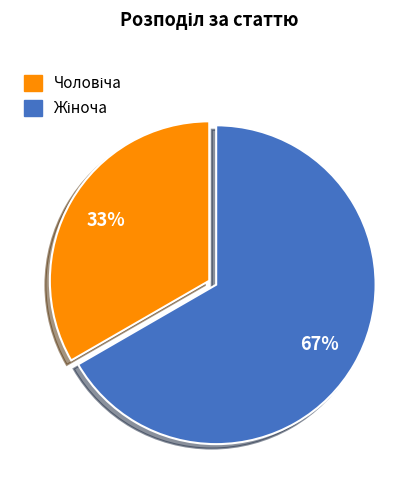

Is there a majority slice in this chart?

Yes